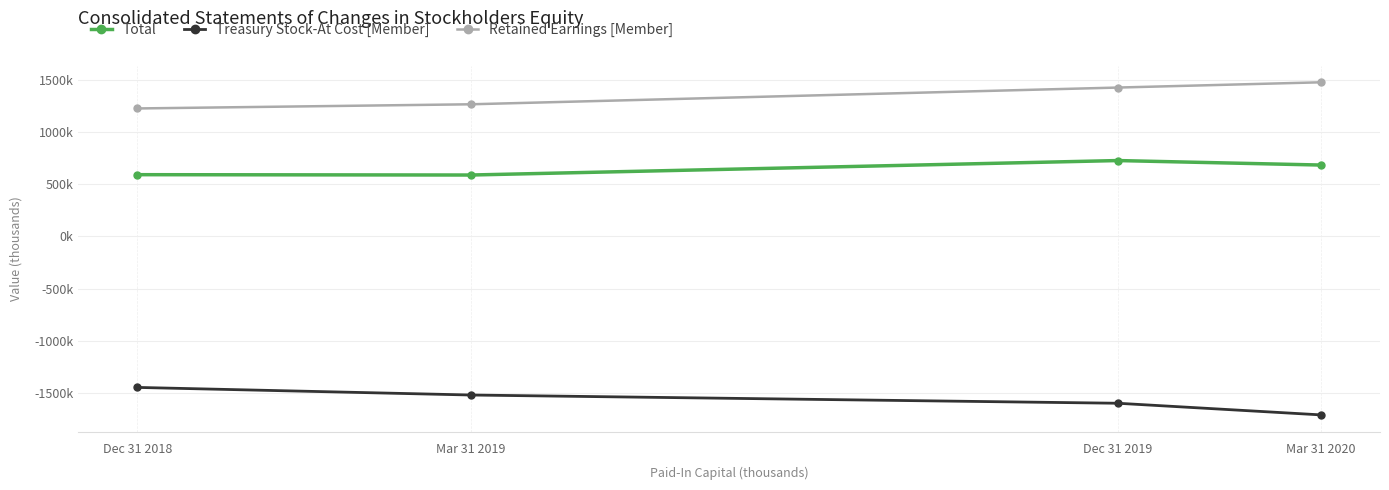

Which series has the largest range (max minus min)?

Treasury Stock-At Cost [Member]